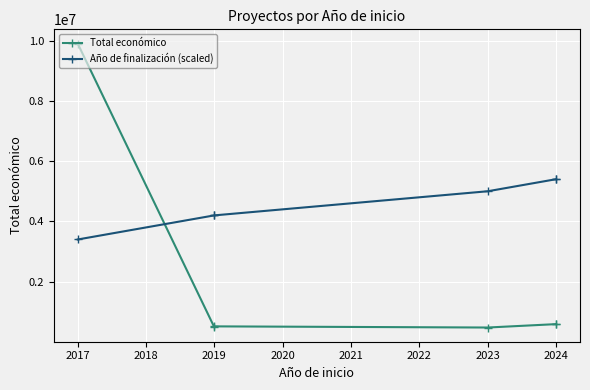

What value does the Total económico series have at 2023?

479882